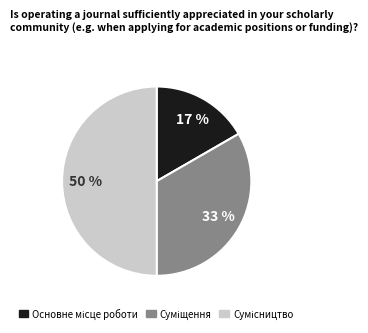

To the nearest percent, what is the average slice percentage?

33%